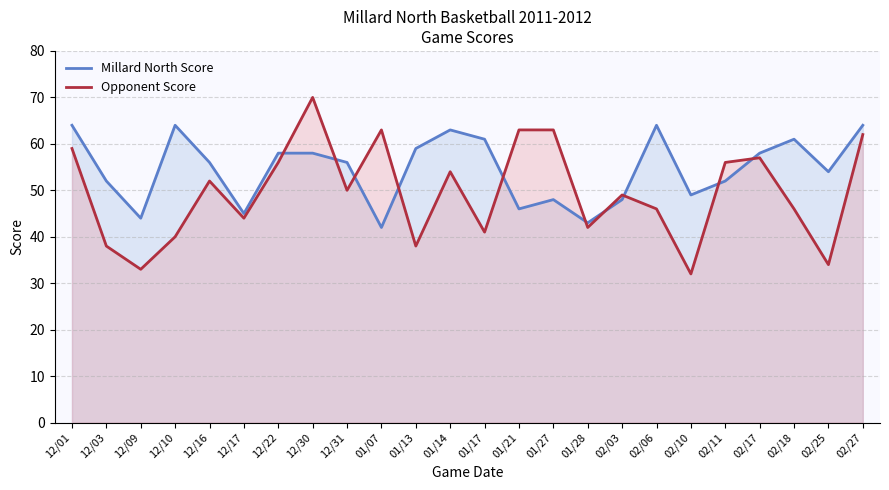

True or false: Millard North Score and Opponent Score cross at least once.

True